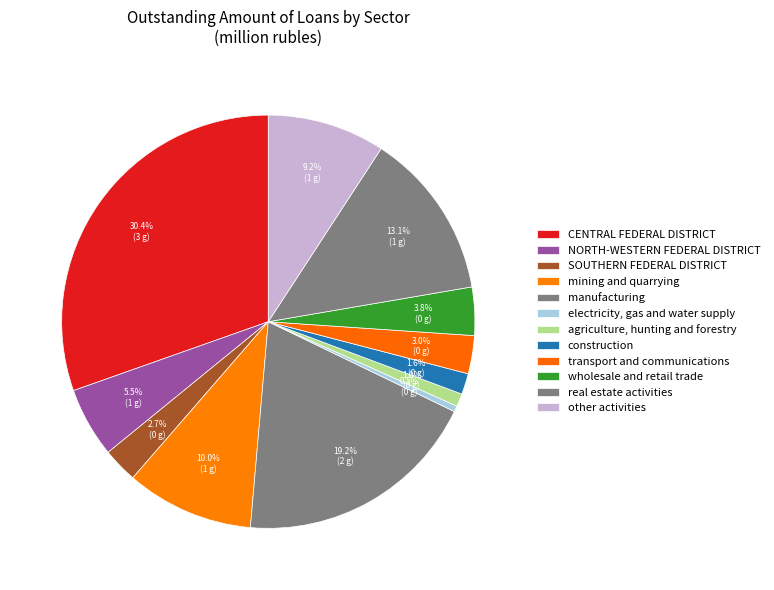

True or false: wholesale and retail trade accounts for 4% of the total.

True